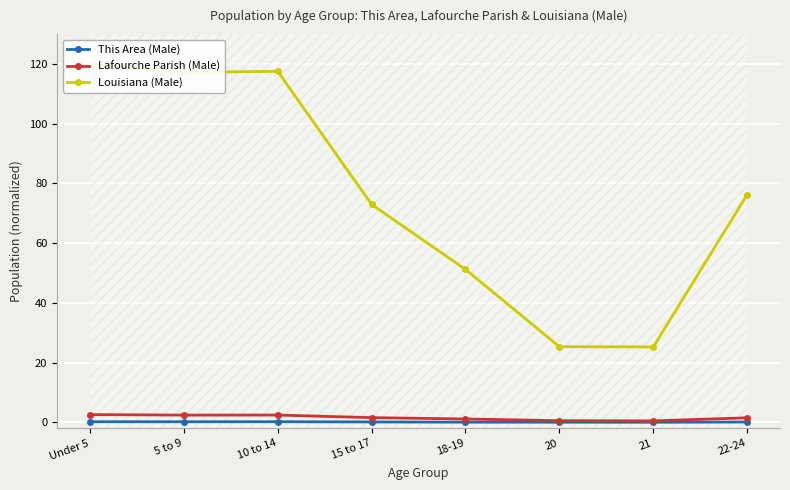

At which category does Lafourche Parish (Male) reach its first local peak?

10 to 14